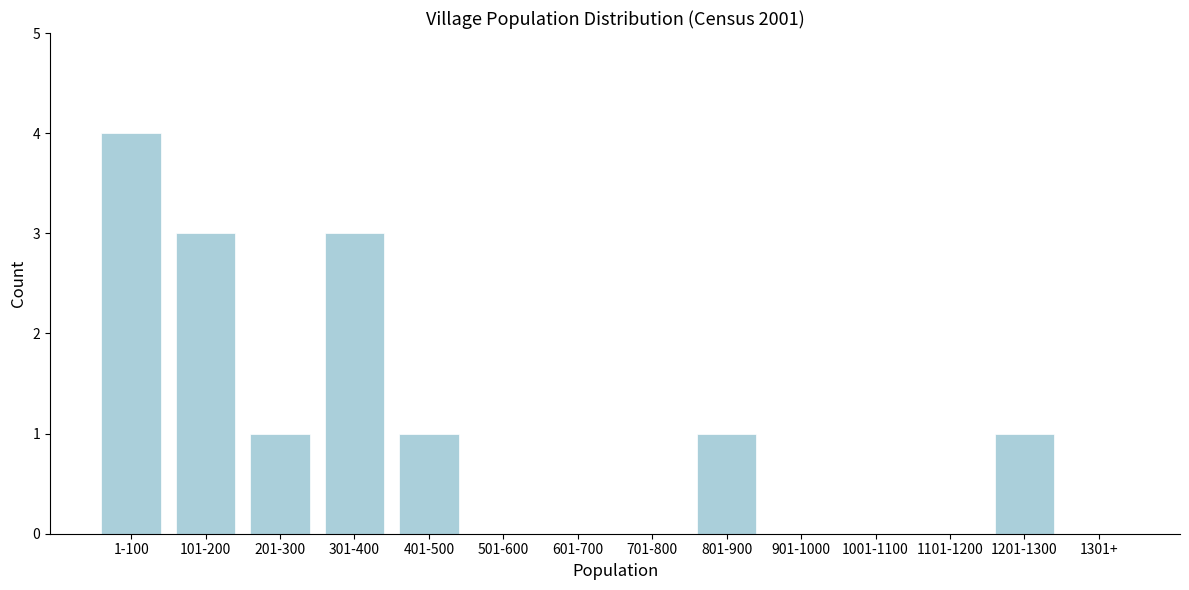

Reading left to right, extract all data points from this chart.

1-100=4	101-200=3	201-300=1	301-400=3	401-500=1	501-600=0	601-700=0	701-800=0	801-900=1	901-1000=0	1001-1100=0	1101-1200=0	1201-1300=1	1301+=0